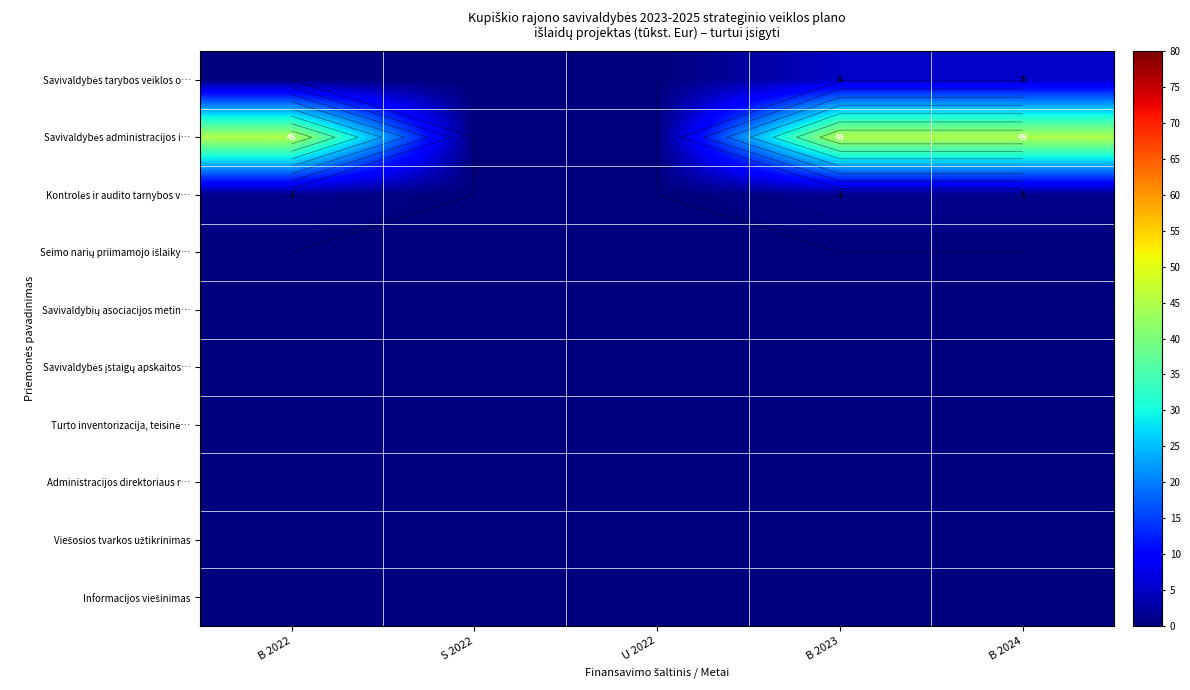

Which series has the widest spread of values?

Savivaldybės administracijos i…